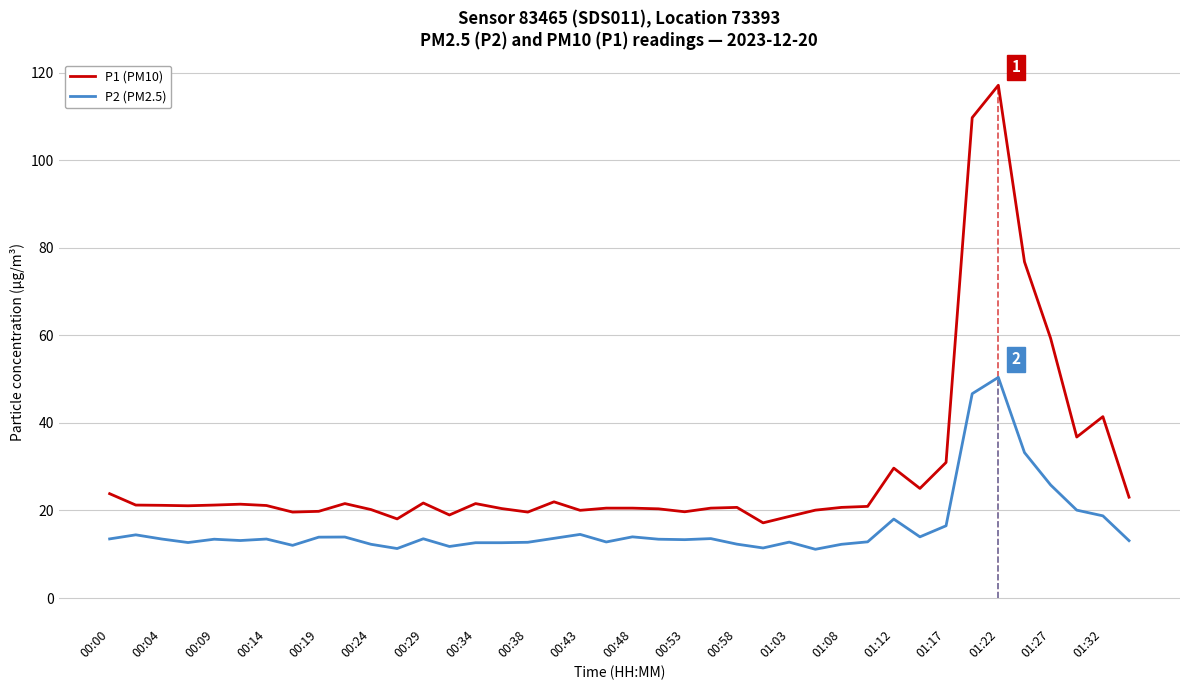

Is it true that P2 (PM2.5) equals 19.3 at 00:48?

False